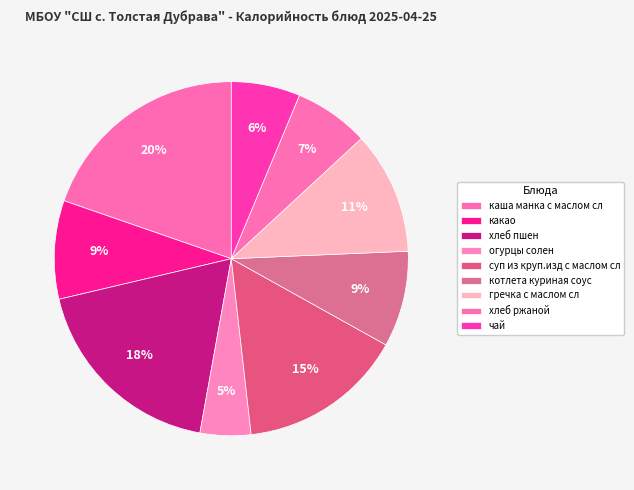

Does any single category account for the majority?

No